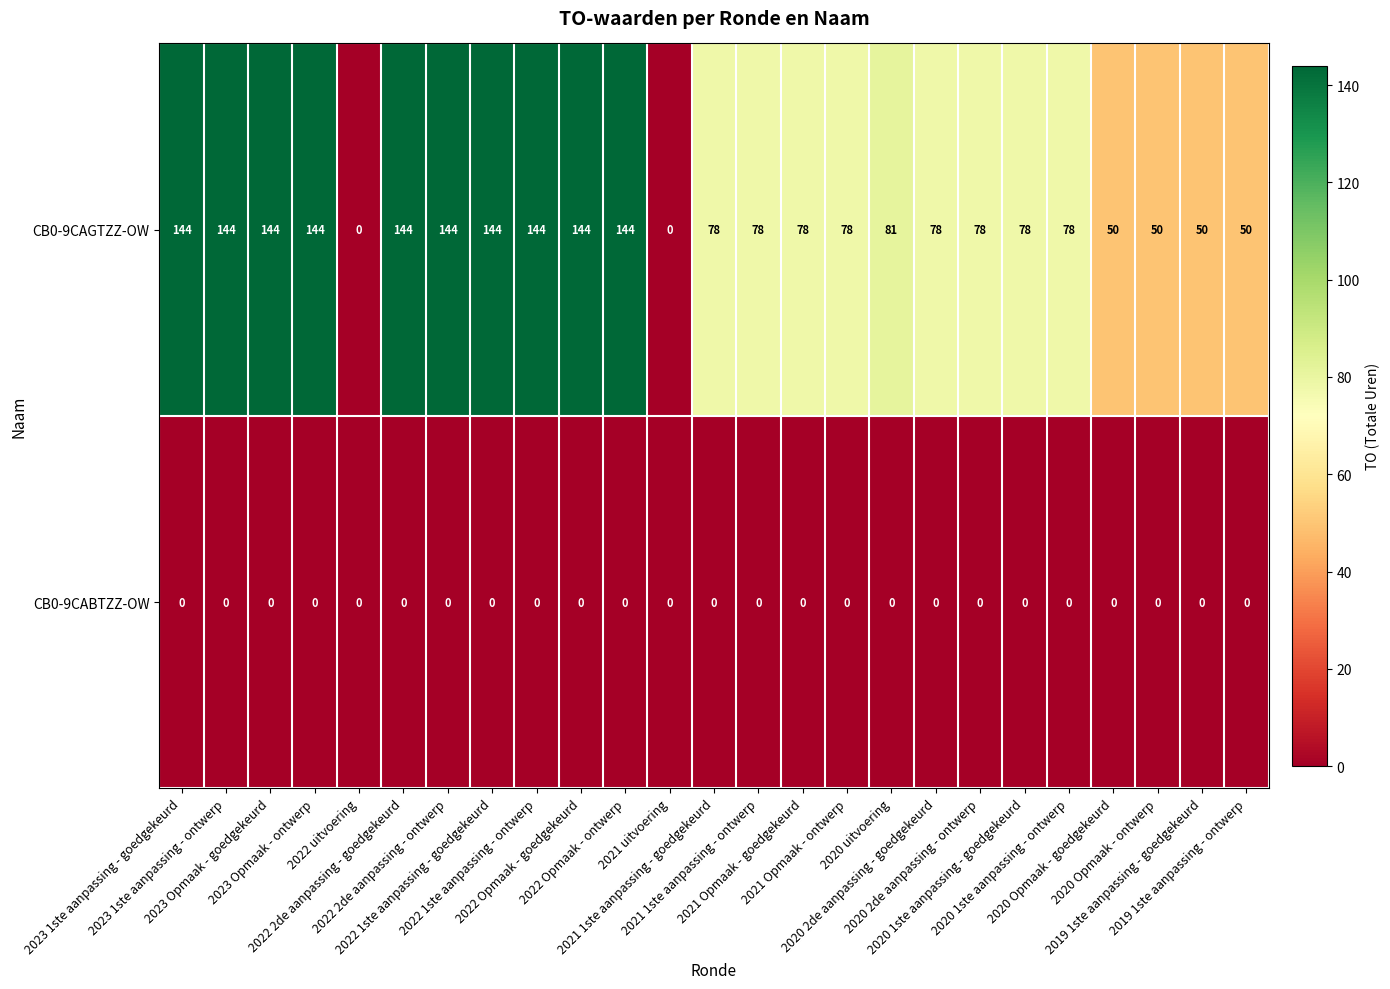

At how many categories does at least one series exceed 53?

19